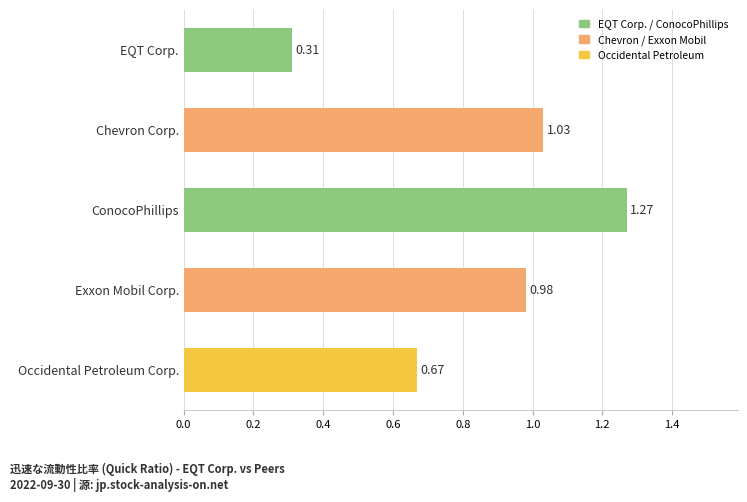

Does the chart contain stacked bars?

No